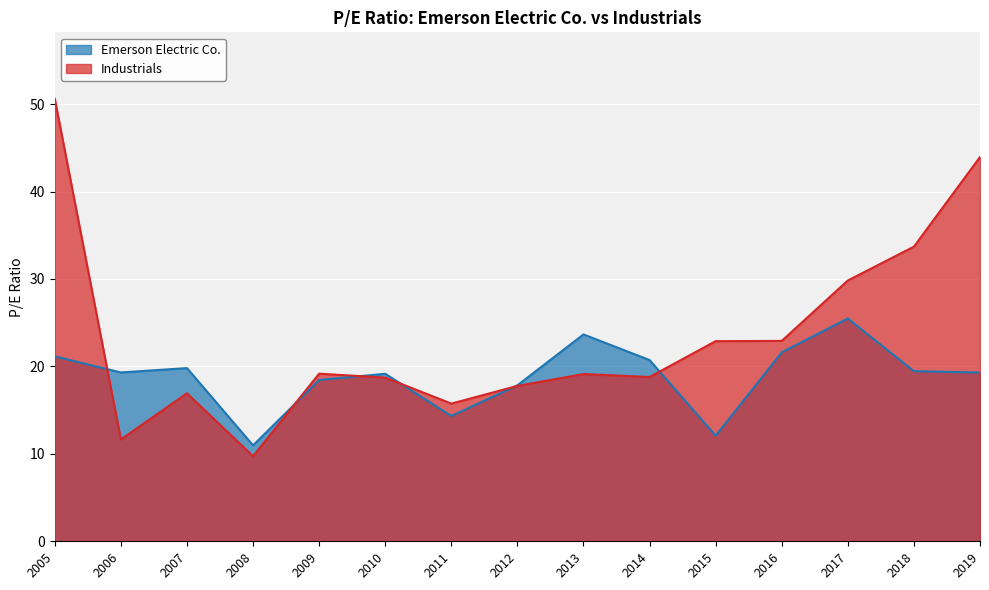

Rank the series by their maximum value, from lowest to highest.

Emerson Electric Co., Industrials